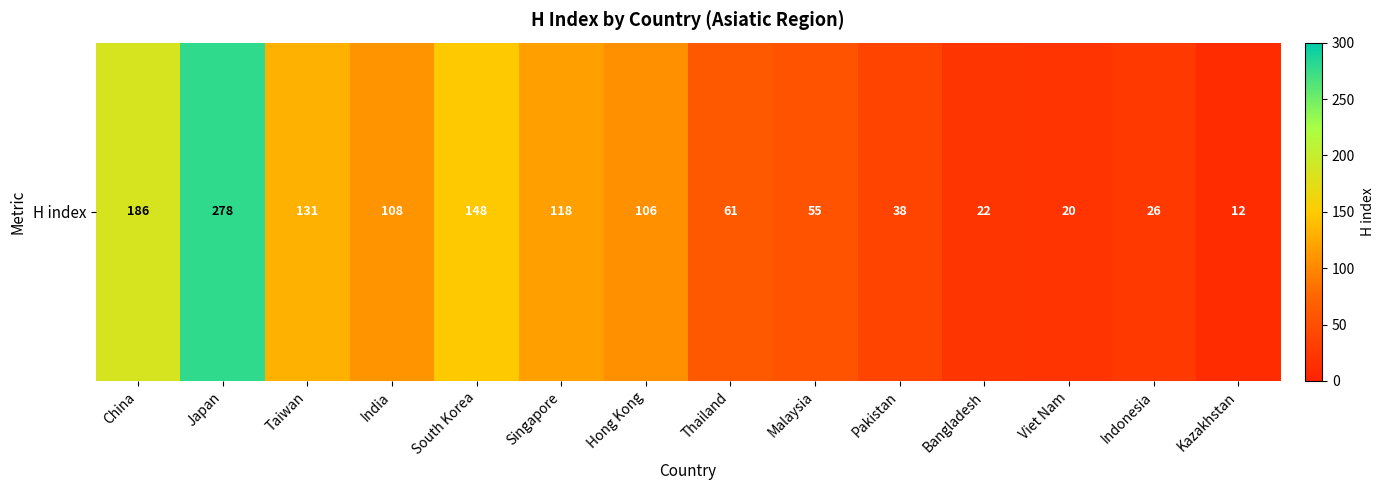

What is the maximum value shown in the chart?

278